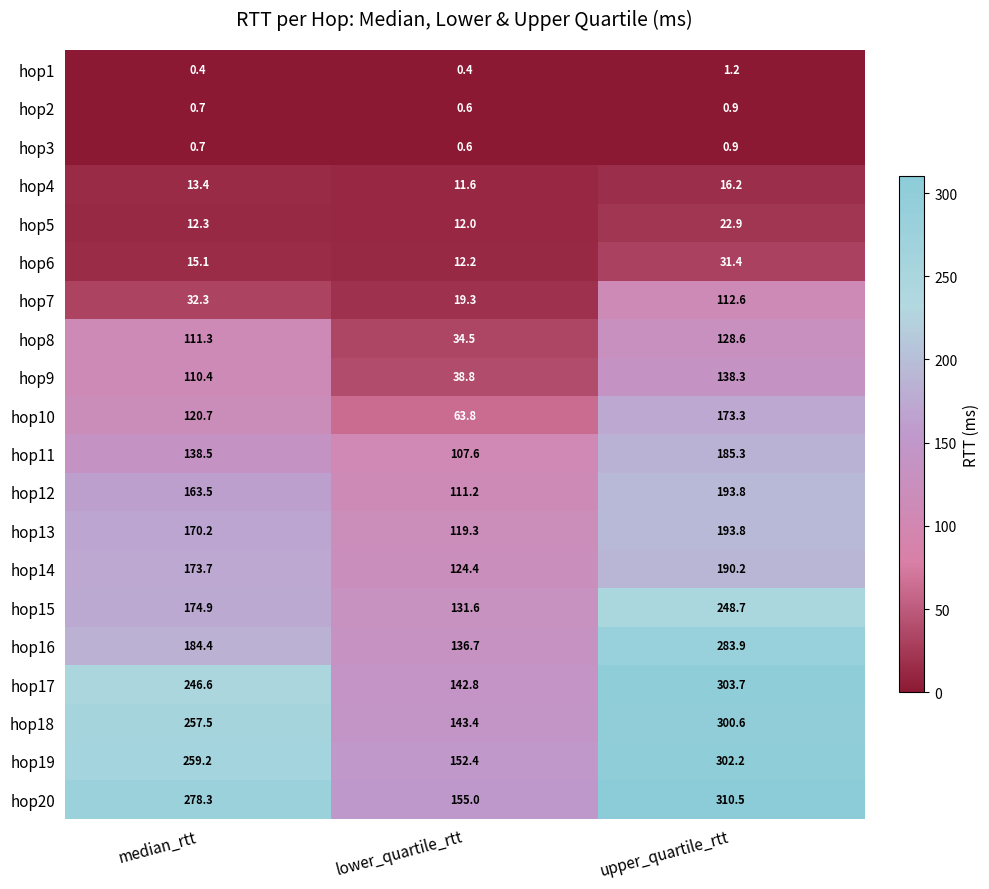

Read the hop4 value at lower_quartile_rtt.

11.6